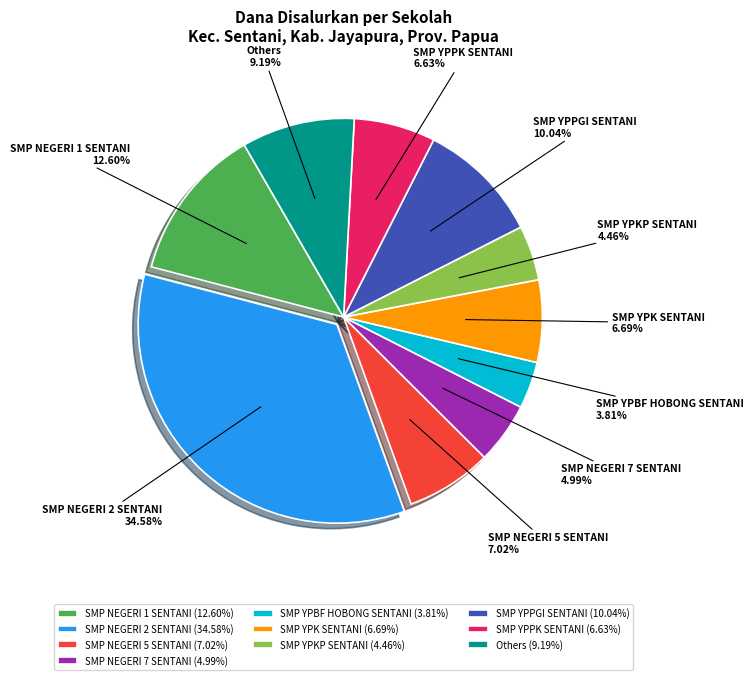

Which has a higher value, SMP YPBF HOBONG SENTANI or SMP YPKP SENTANI?

SMP YPKP SENTANI